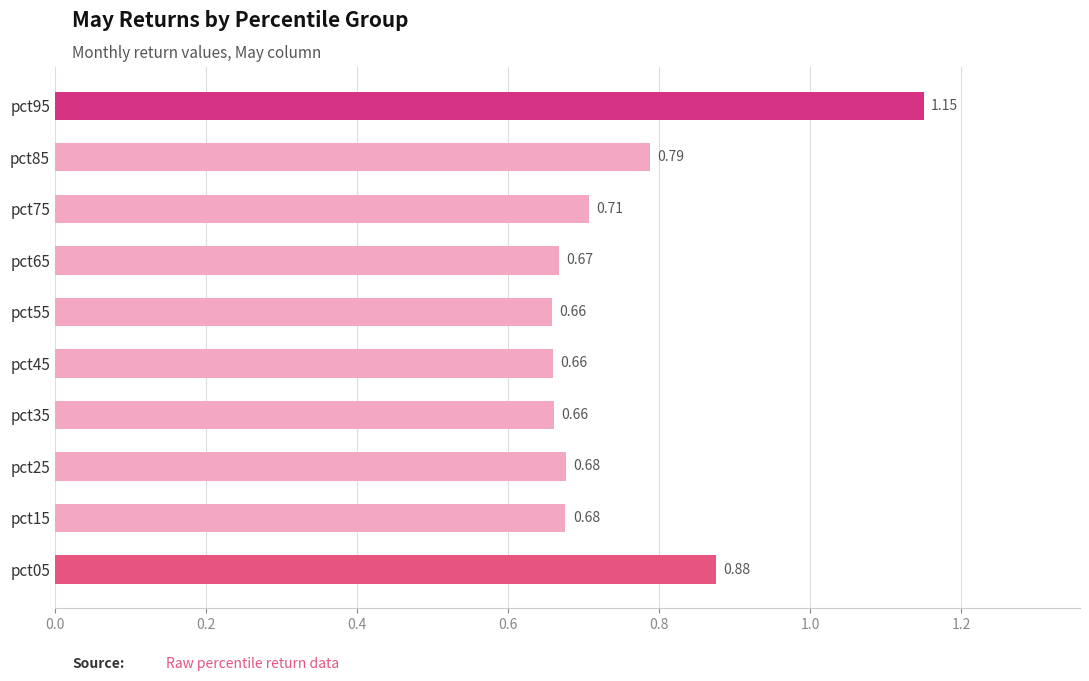

What is the difference between the maximum and second lowest values?

0.5